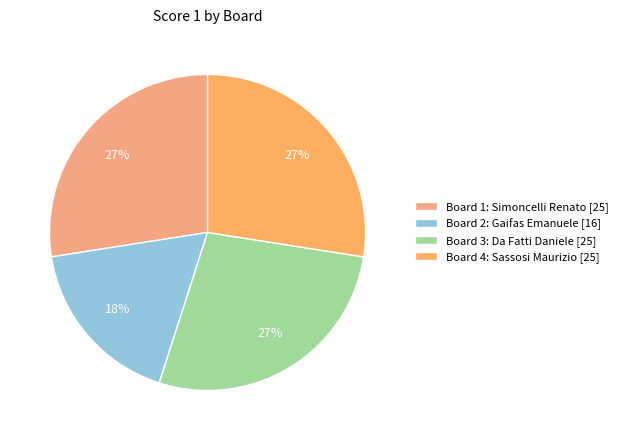

Is it true that Board 3: Da Fatti Daniele is 27% of the pie?

True